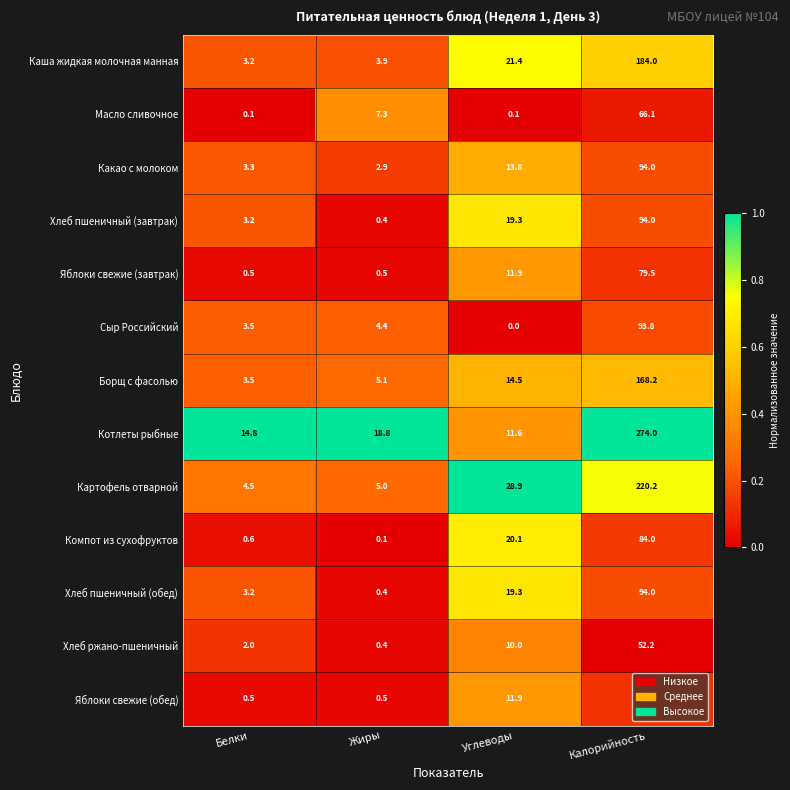

Is it true that Борщ с фасолью equals 253.8 at Калорийность?

False